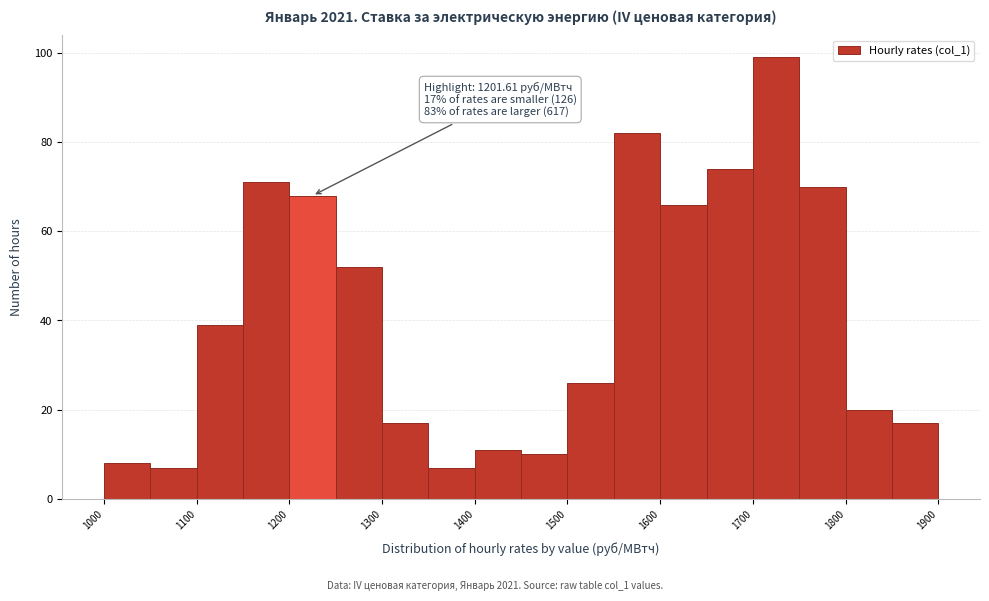

Which range on the x-axis has the tallest bar?

1700 to 1750